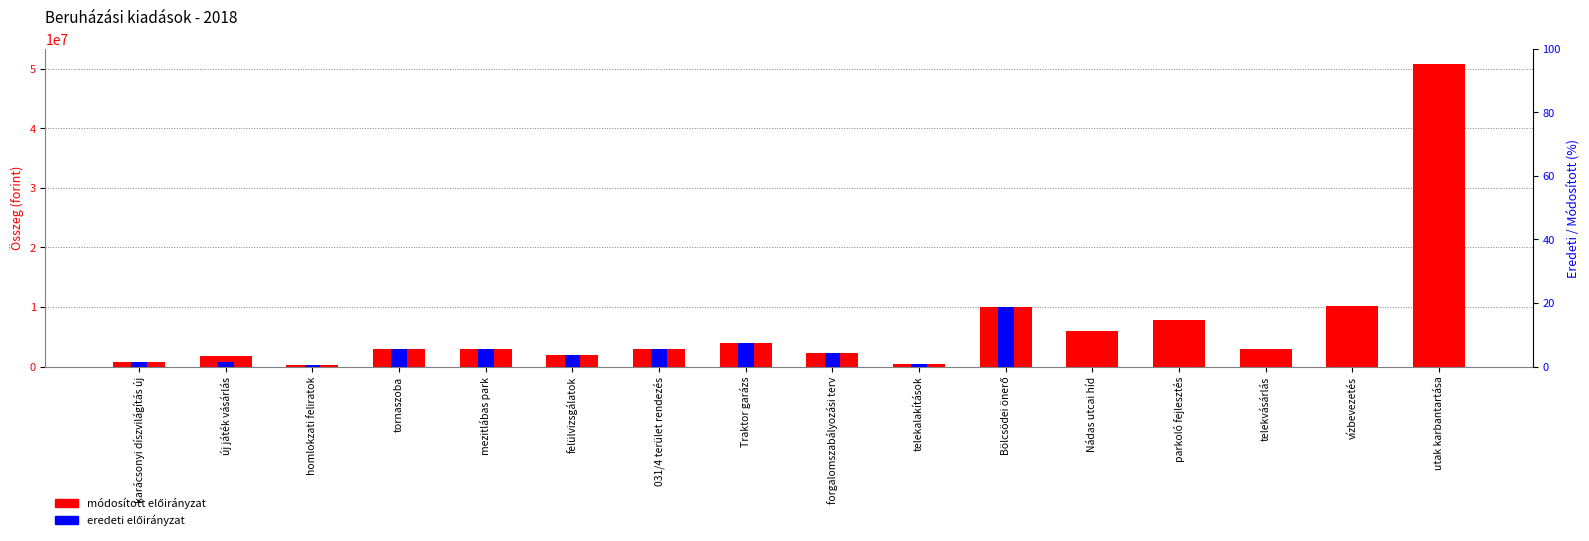

True or false: 2018. évi eredeti előirányzat has a value of 0 at utak karbantartása.

True